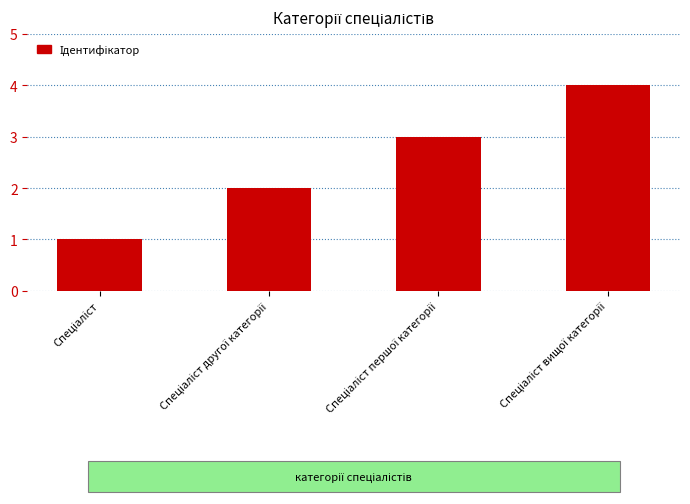

Reading left to right, list all the values displayed in this chart.

1	2	3	4